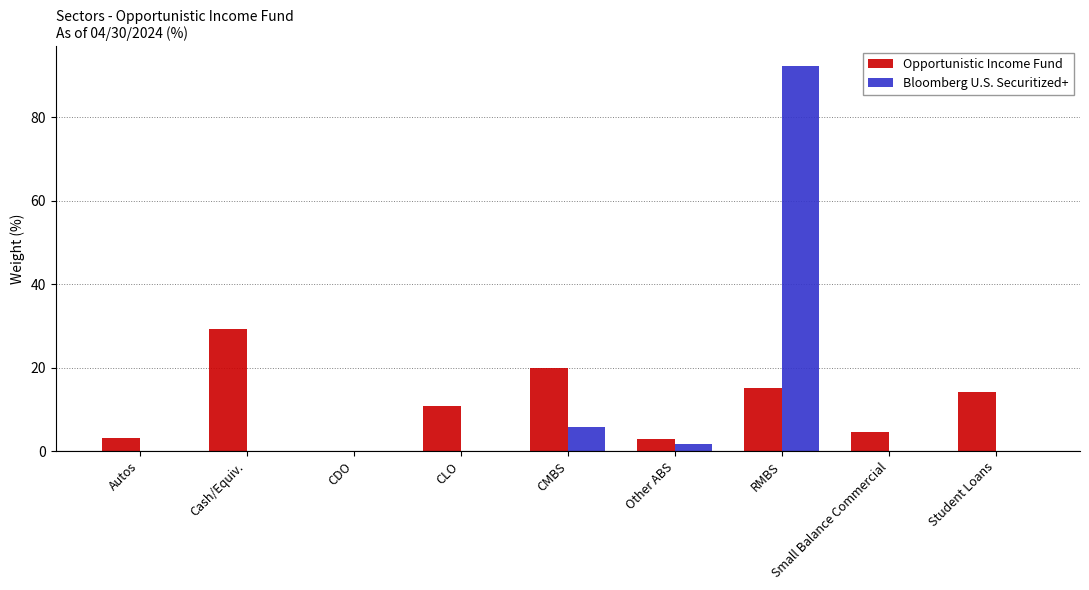

Is the value of Opportunistic Income Fund at Small Balance Commercial greater than the value of Bloomberg U.S. Securitized+ at Small Balance Commercial?

Yes